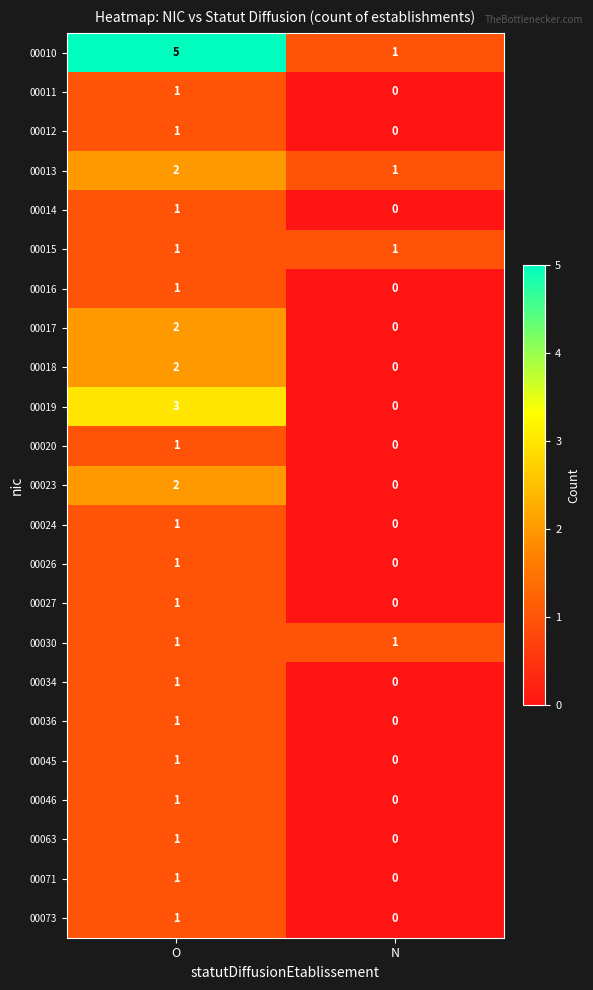

Which label corresponds to the smallest value in the chart?

N